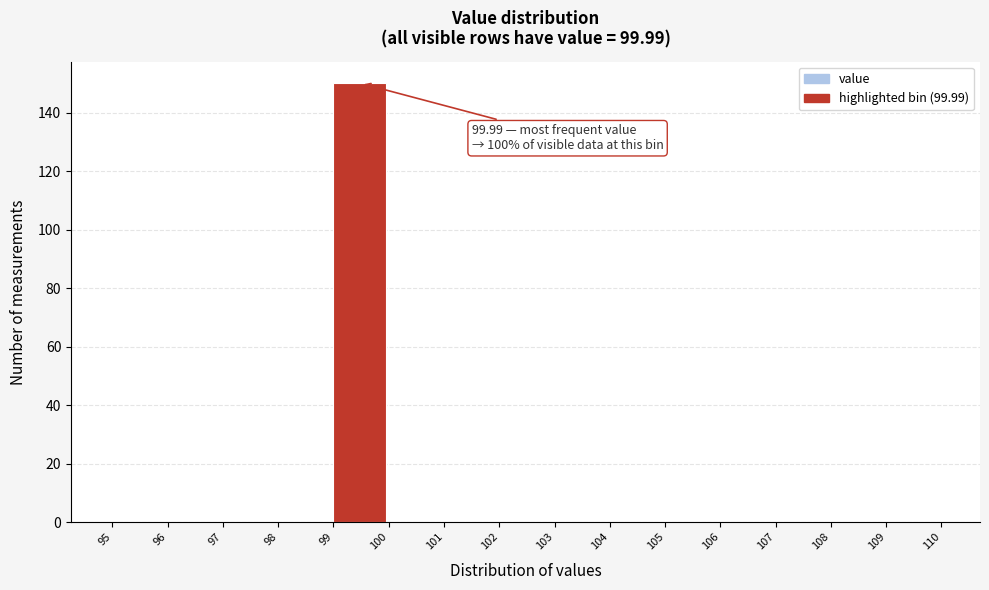

Over which range of the x-axis is the bar tallest?

99 to 100